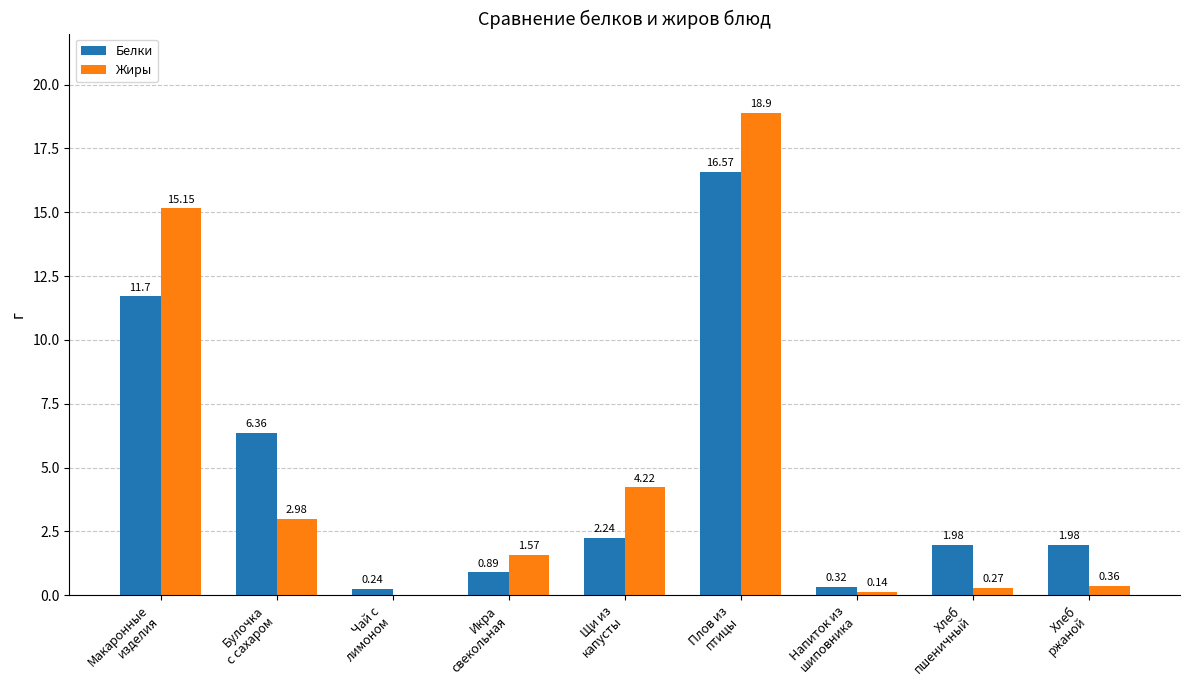

What is the sum of all Белки values?

42.3